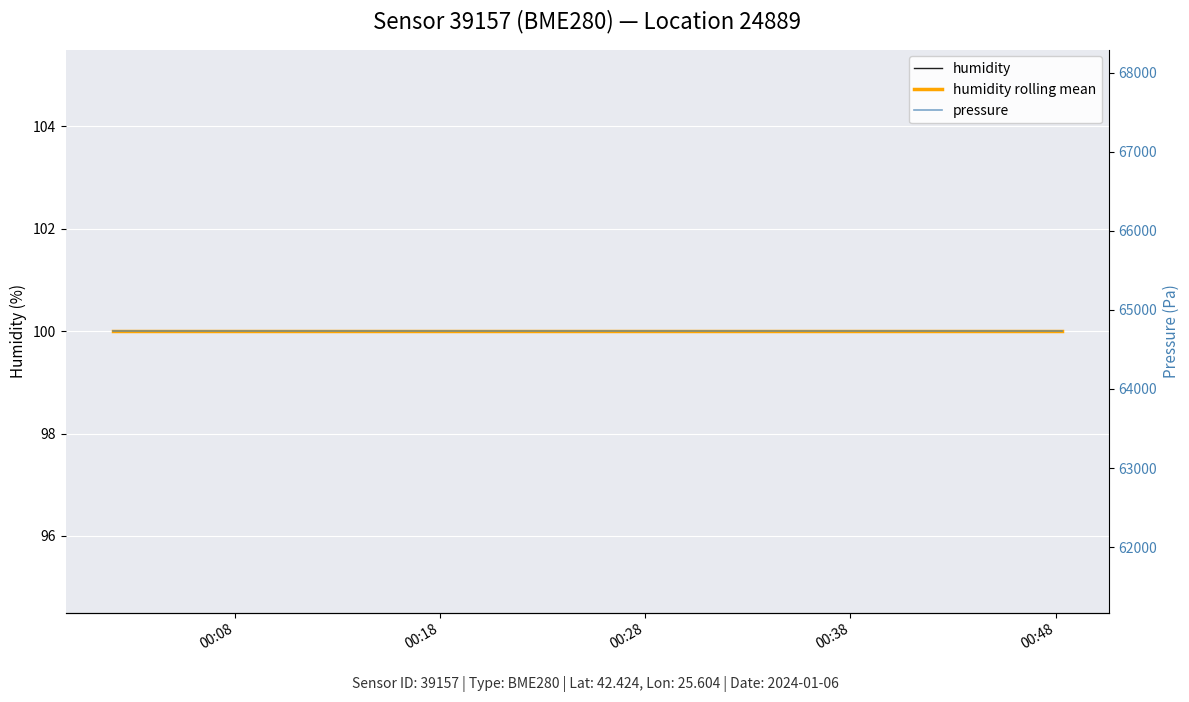

What is the sum of the humidity rolling mean values at 00:18 and 00:48?

200.0